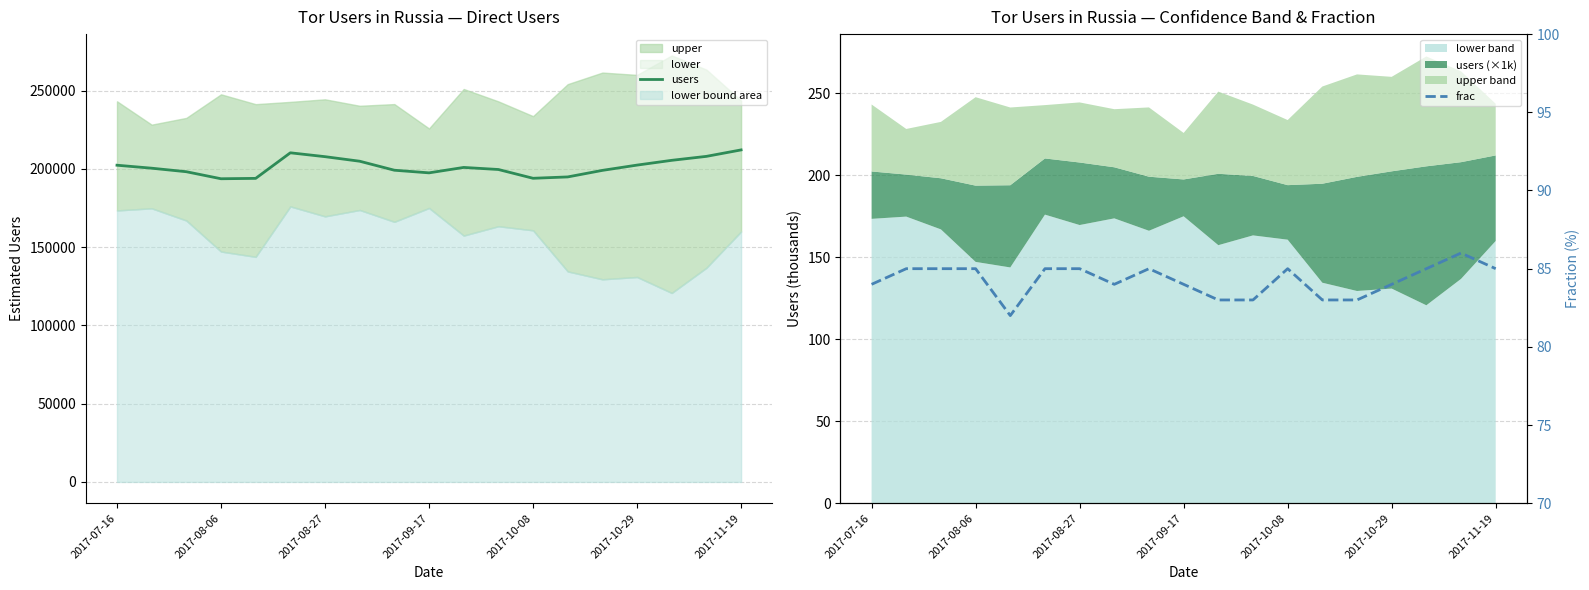

Read the frac value at 11.

83